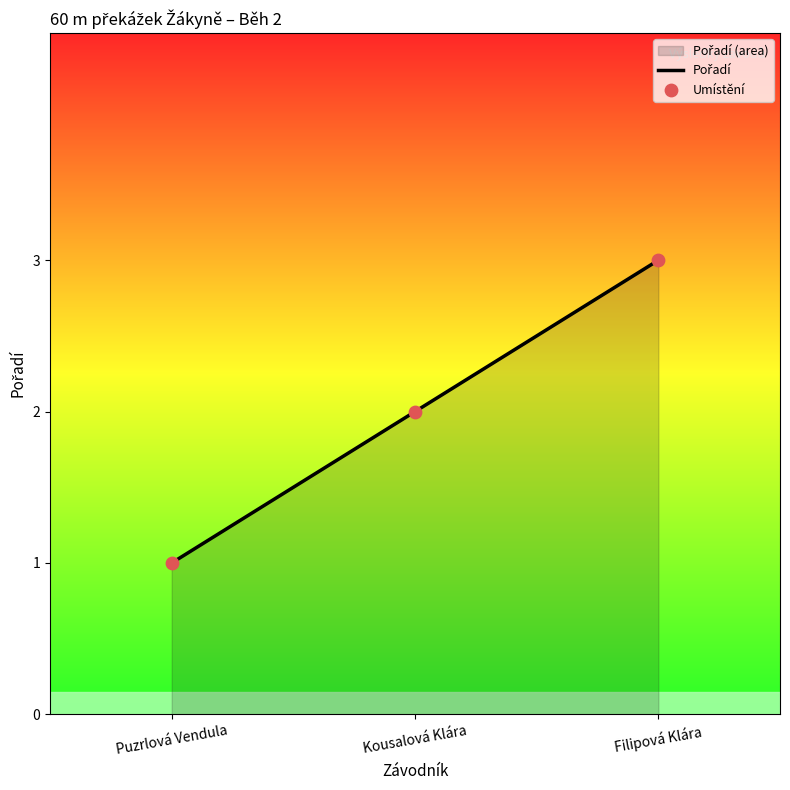

Which series reaches the minimum Y coordinate?

Pořadí